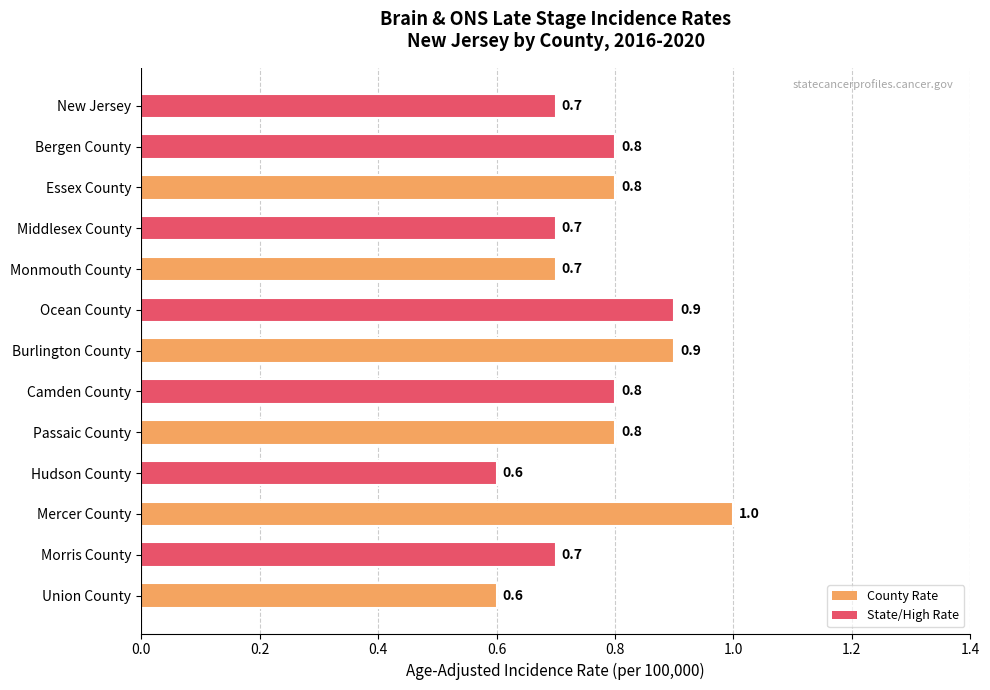

What is the sum of all values?

10.0